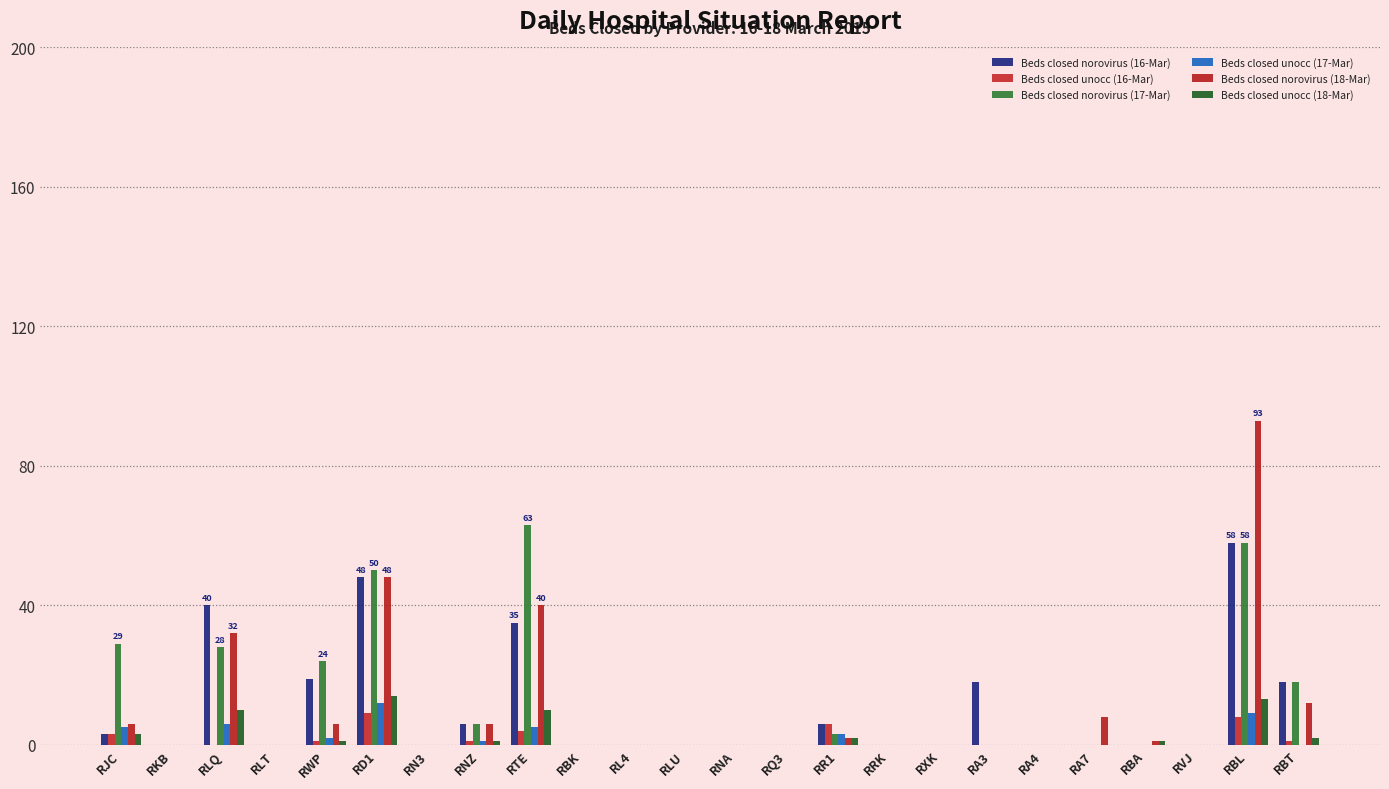

Which has a higher value, RBA or RA4?

RBA